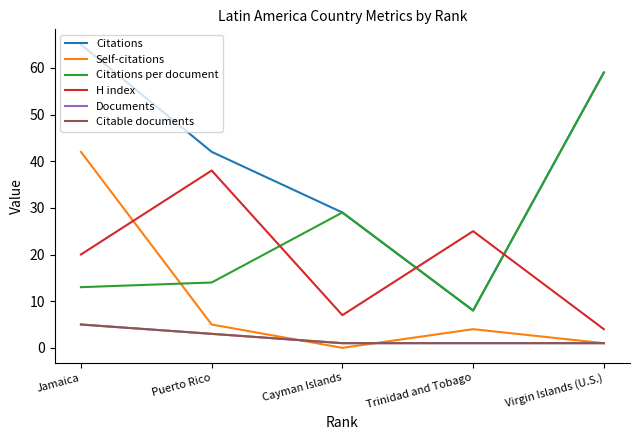

Count the Citations values in the range 29 to 59.

3